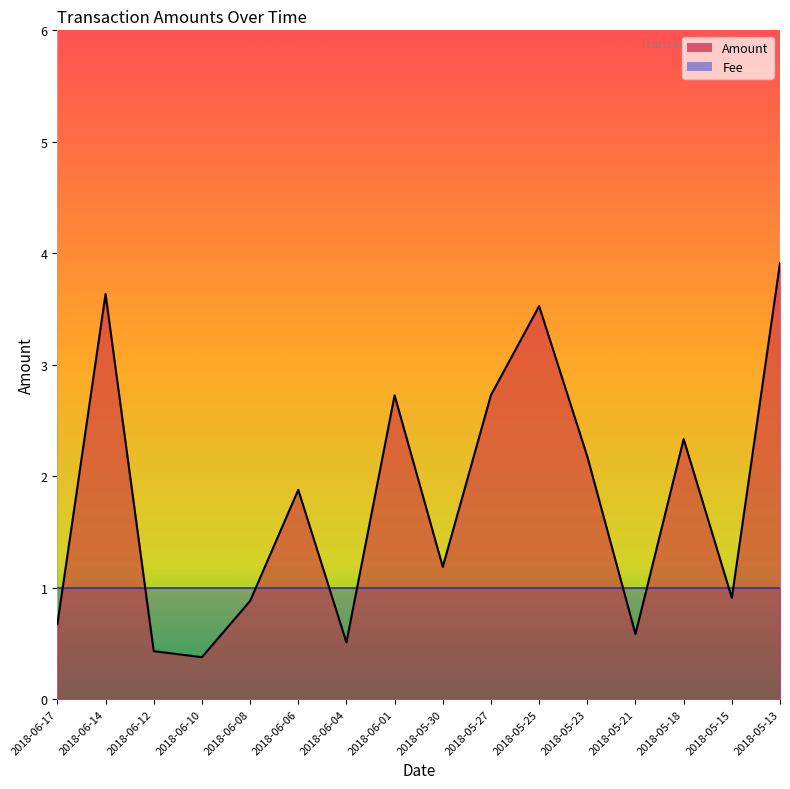

How many lines are shown in the chart?

1